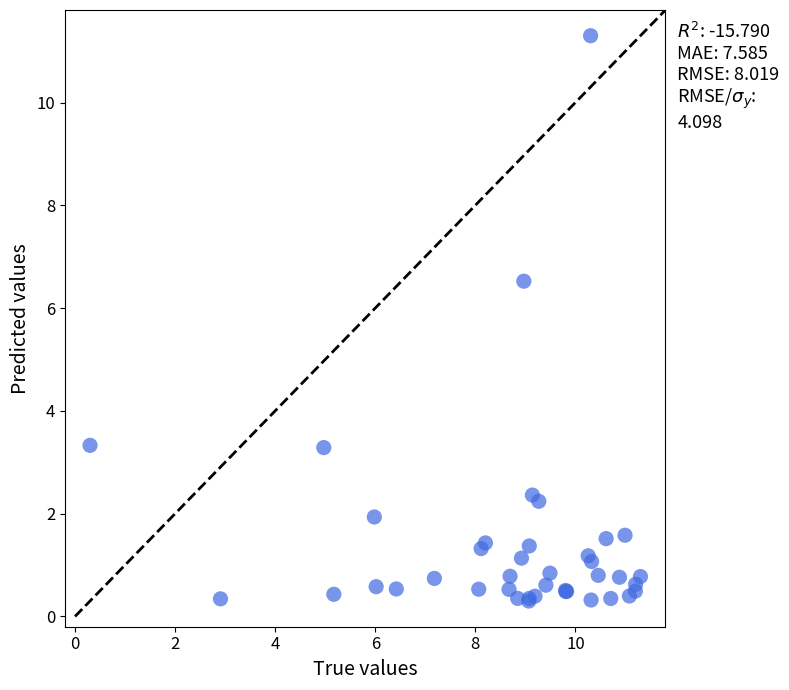

What Y value in the scatter plot is closest to 5?

6.5